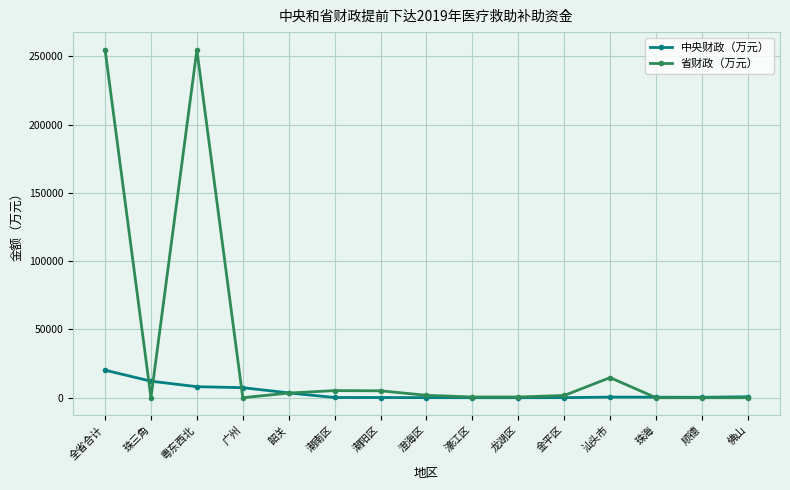

At which category does 省财政（万元） reach its first local peak?

粤东西北